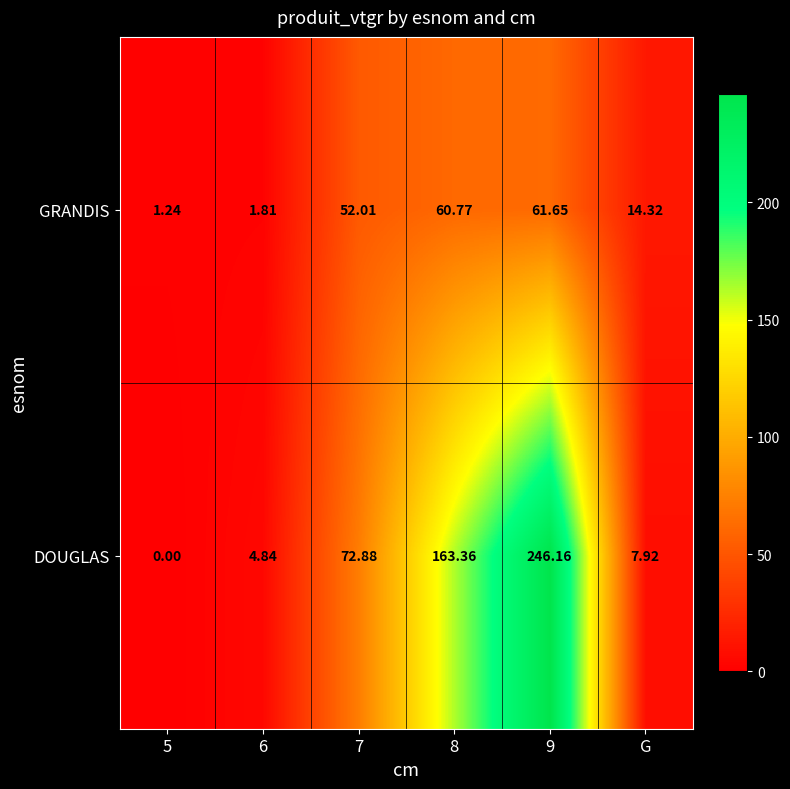

Between 5 and 6, which series saw the biggest shift?

DOUGLAS